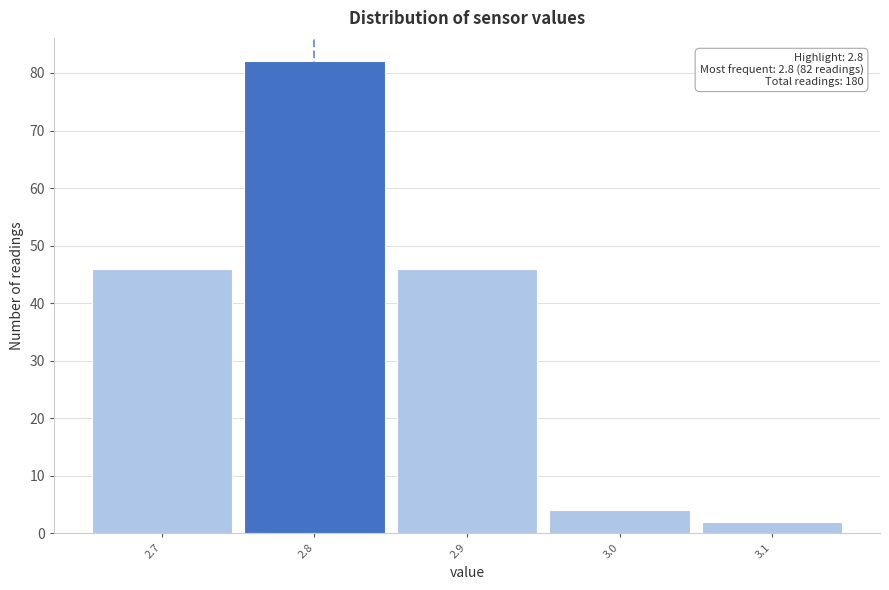

Which range on the x-axis has the tallest bar?

2.75 to 2.85